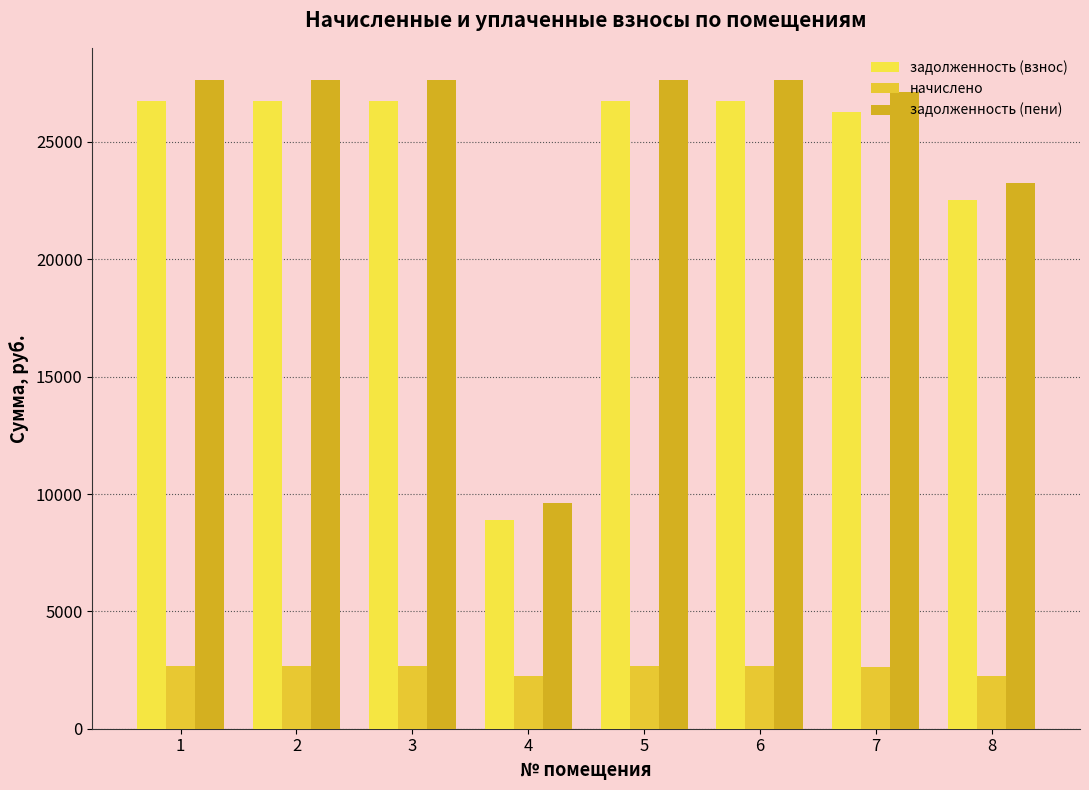

What are all the series names shown in the legend?

задолженность (взнос), начислено, задолженность (пени)